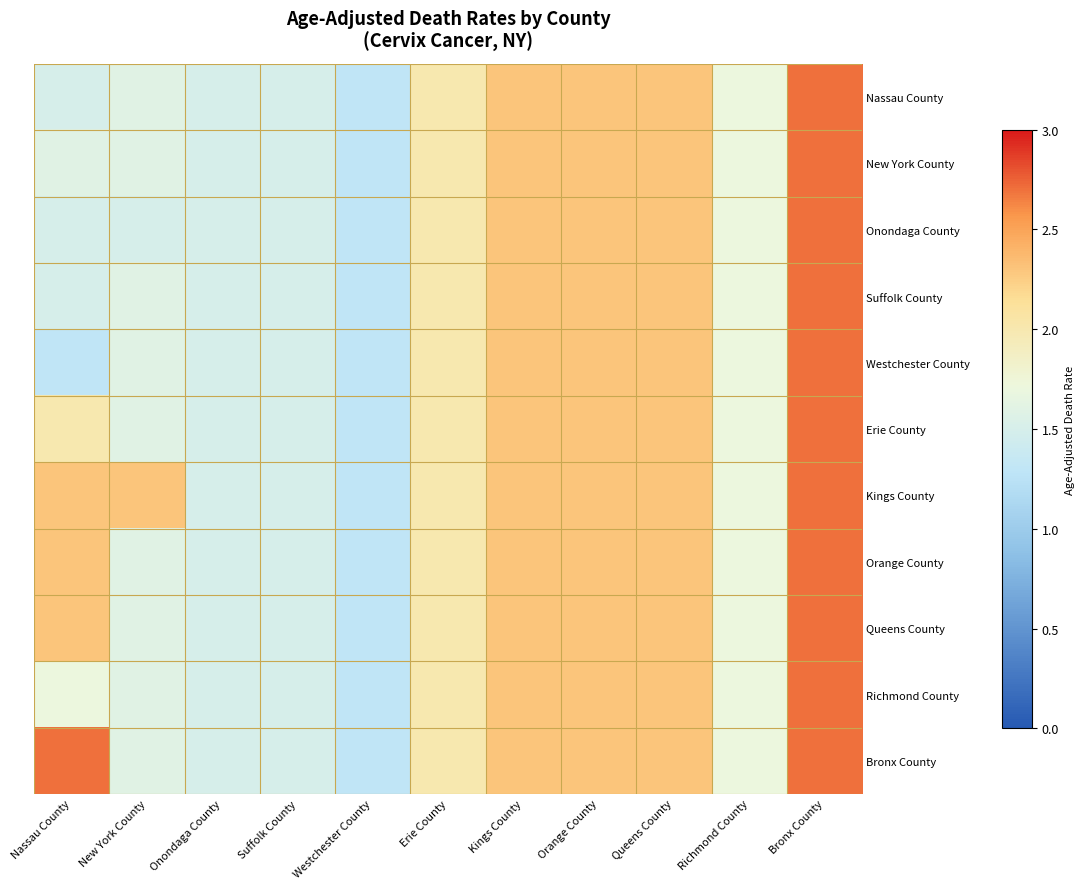

What is the total value across all series at Bronx County?

29.7